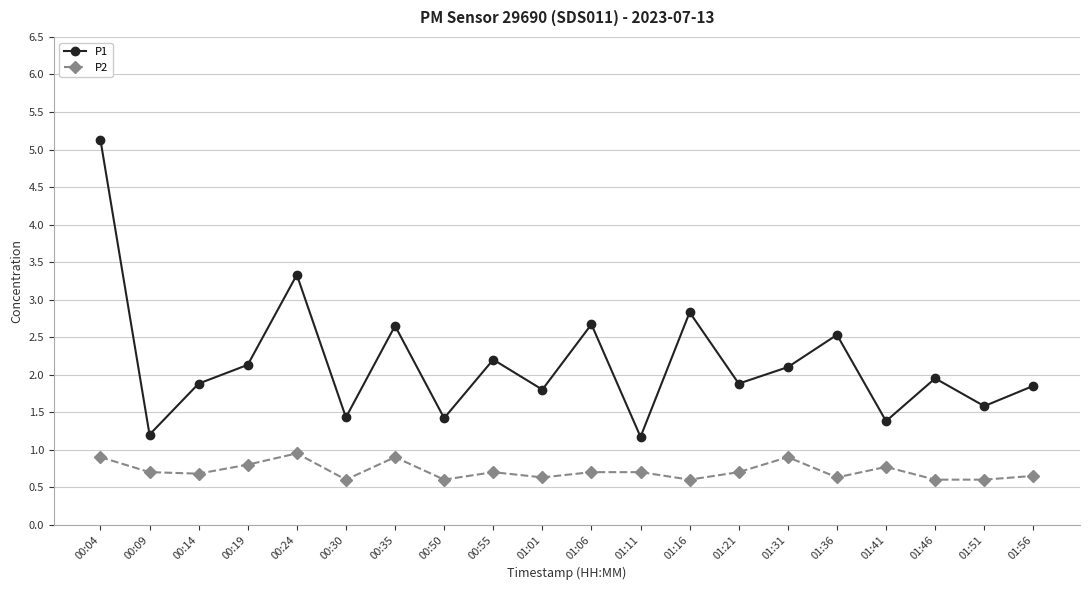

What is the minimum value shown in the chart?

0.6